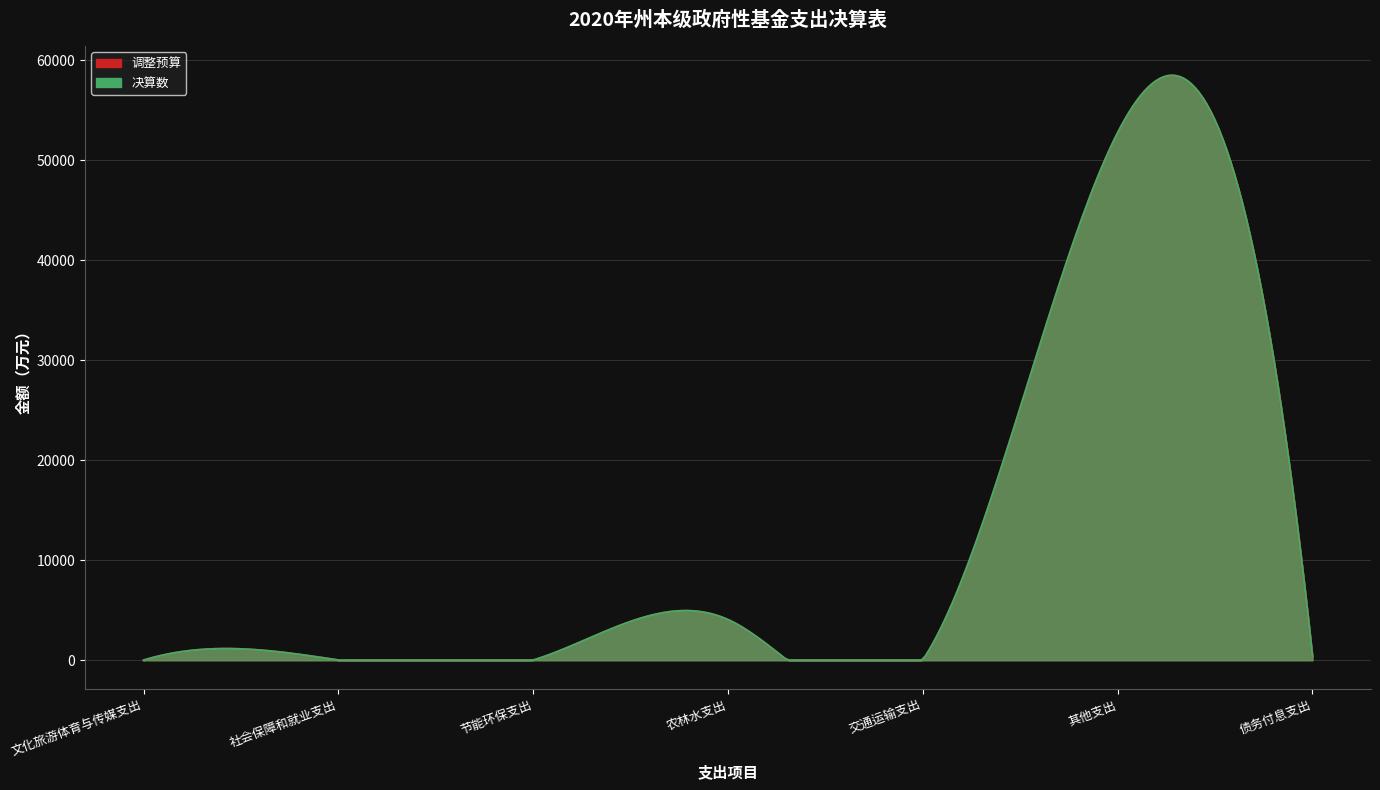

Which has a higher value, 社会保障和就业支出 or 债务付息支出?

债务付息支出